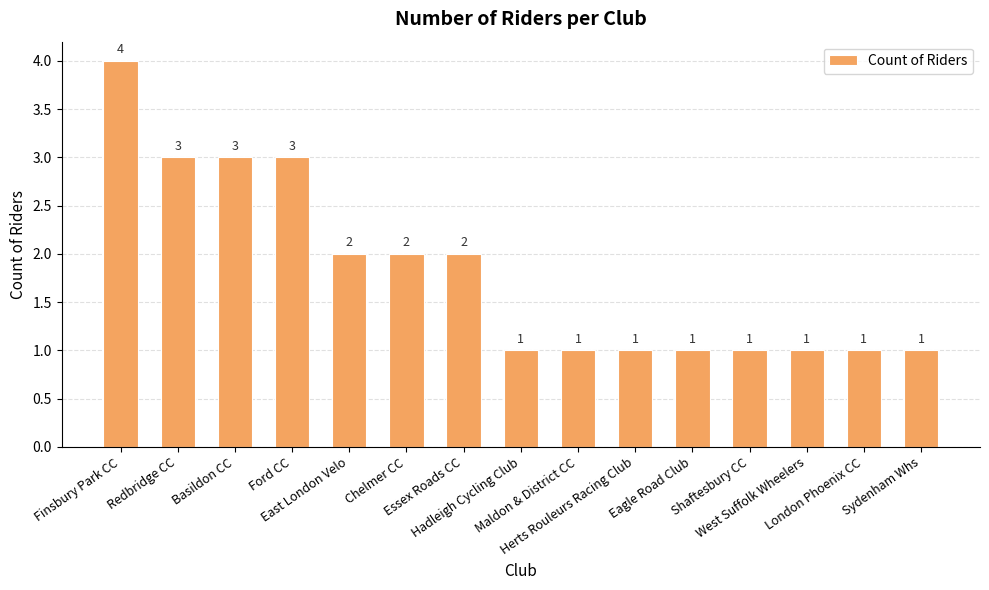

Approximately how many times larger is the value at West Suffolk Wheelers compared to Basildon CC?

0.3